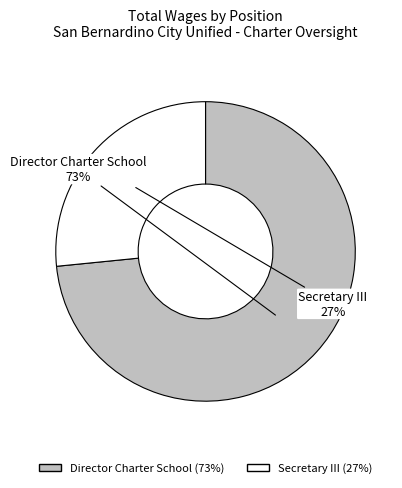

To the nearest percent, what percentage of the pie is Secretary III?

27%